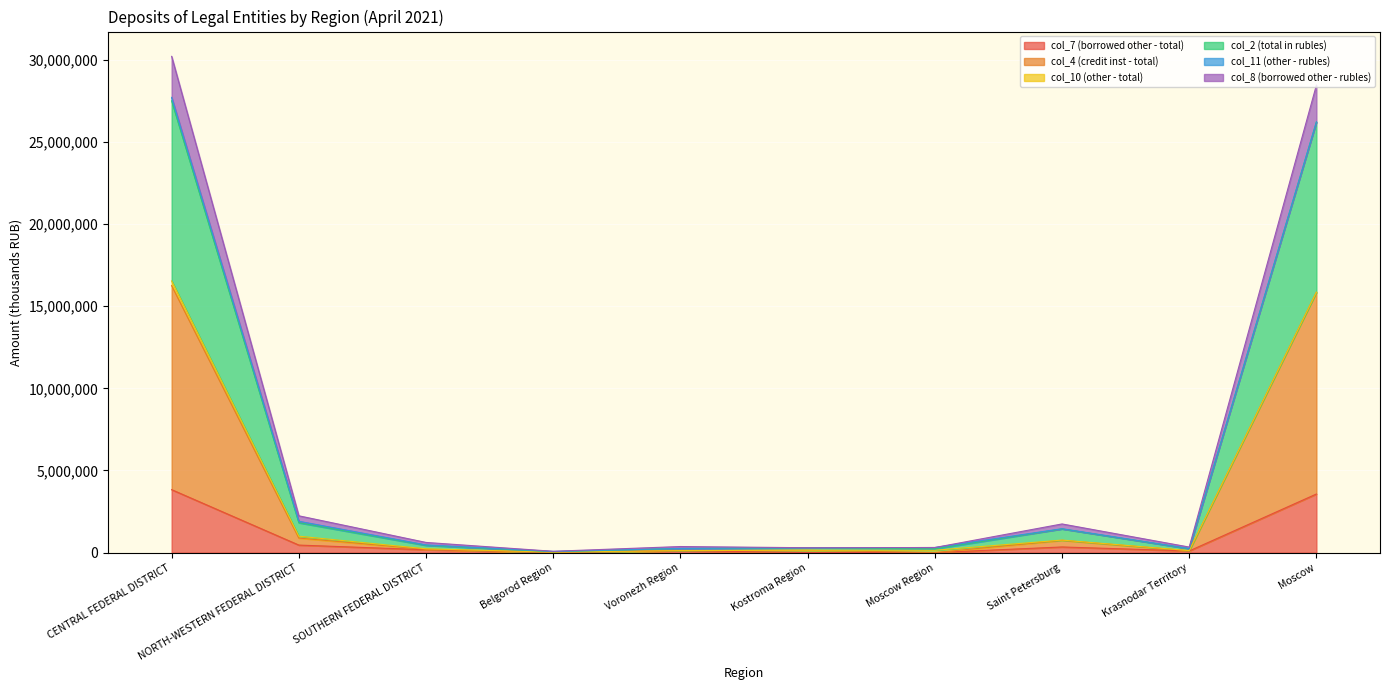

Does the chart display data point markers on the line(s)?

No